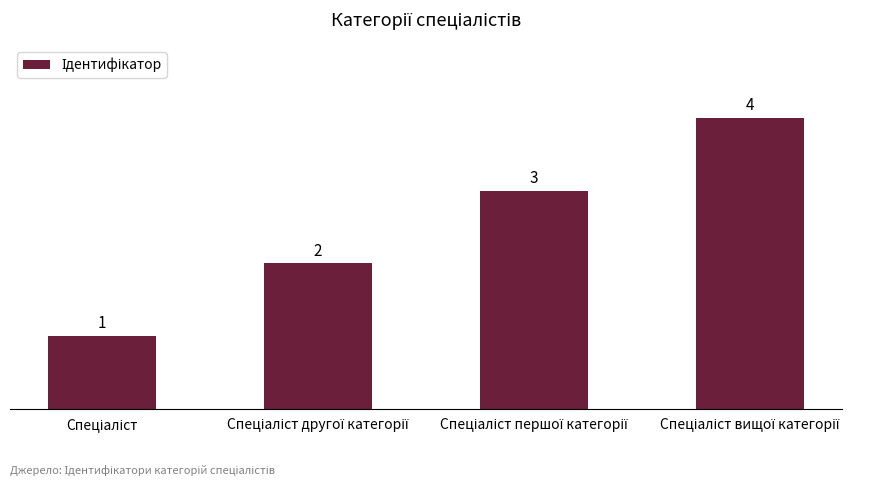

What is the greatest value displayed?

4